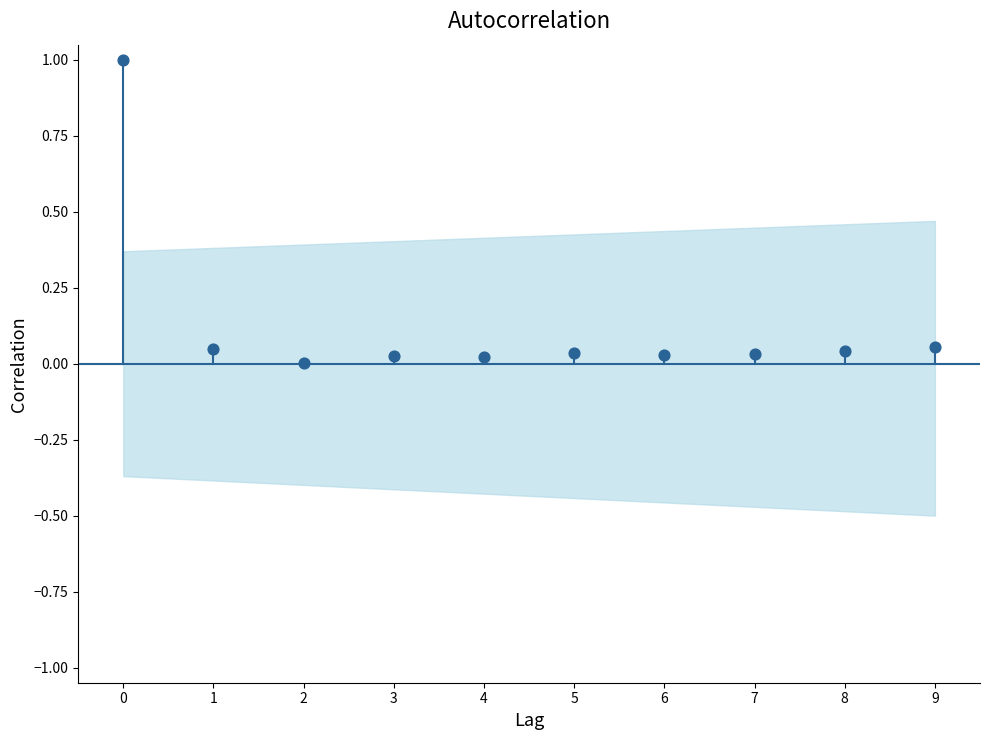

What is the range of Y values (max minus min)?

1.0